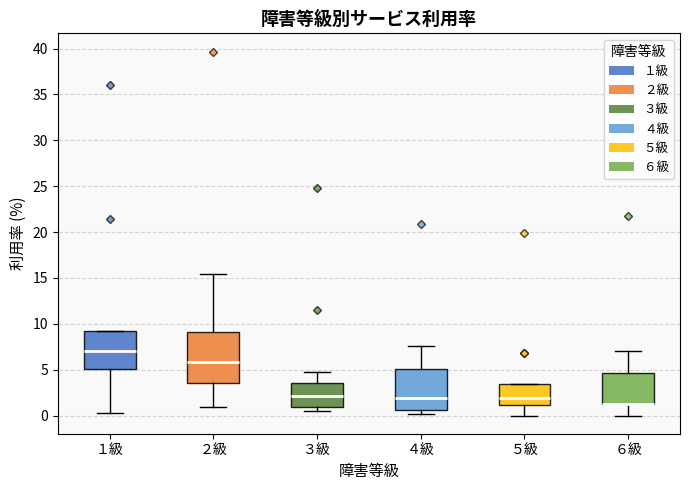

Where does the upper whisker of the box for ２級 end on the y-axis? The values are not printed on the chart, so give them approximately, as read against the axis.

15.5